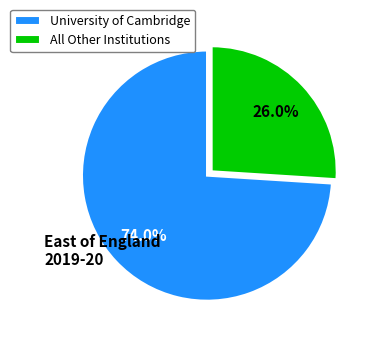

Rank the categories by value from highest to lowest.

University of Cambridge, All Other Institutions